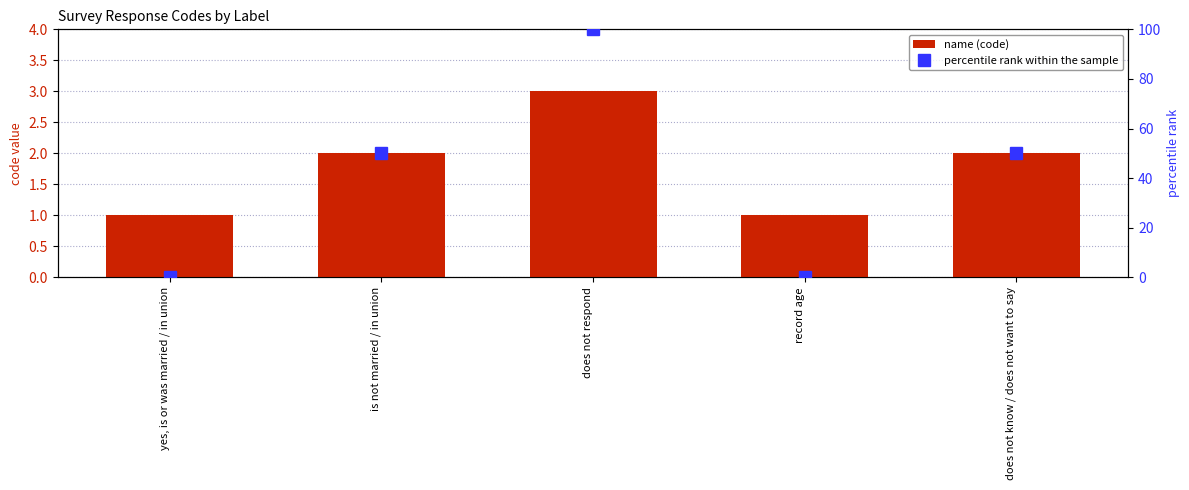

At which category is the sum across all series the highest?

does not respond